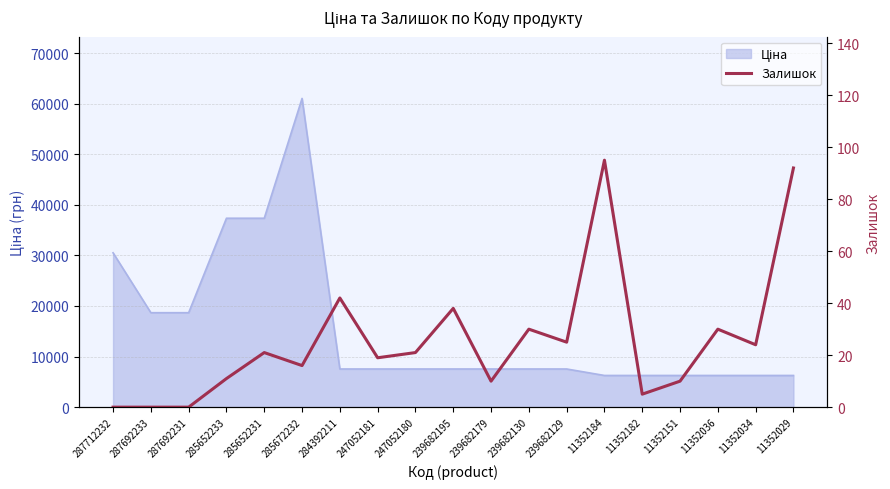

Where is the data nearest to the value 47?

284392211